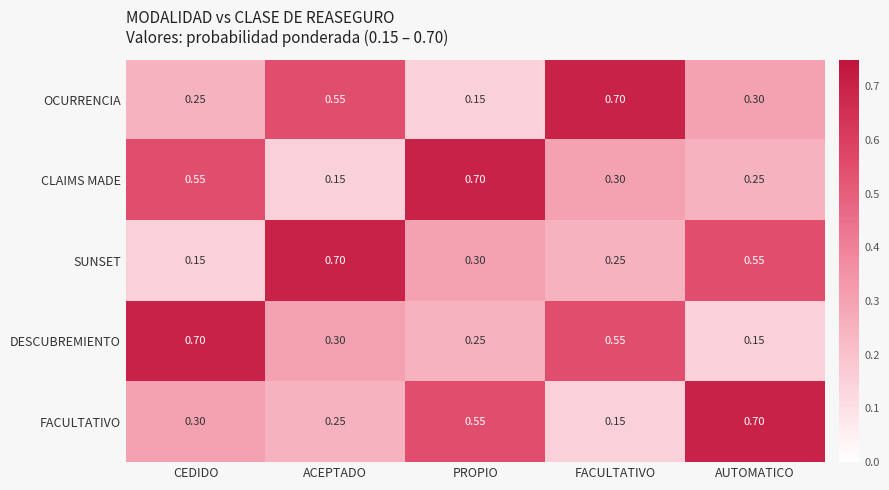

Which category has the highest value in the FACULTATIVO series?

AUTOMATICO